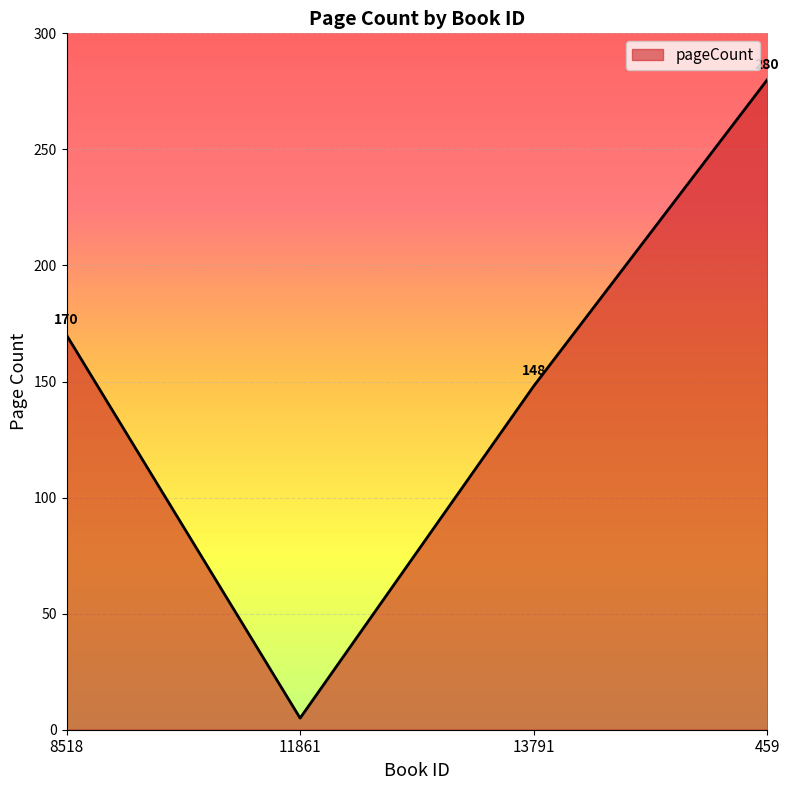

The value at 459 is 109. True or false?

False